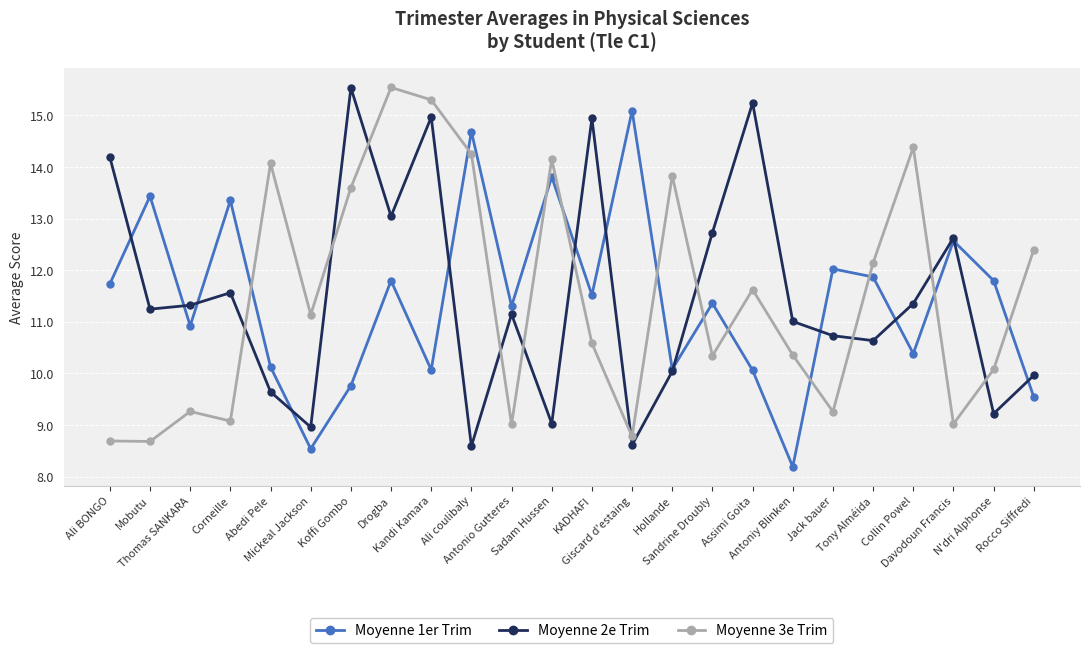

What is the value of the Moyenne 3e Trim point at the 10th from the left?

14.3